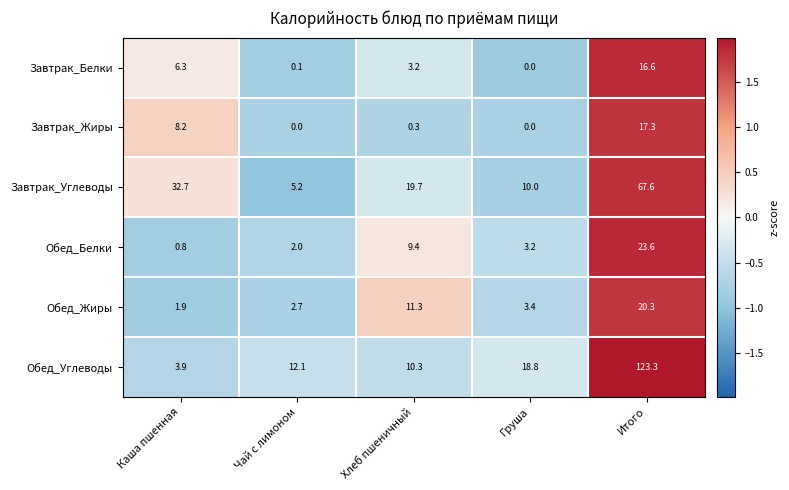

Which series has the largest total across all categories?

Обед_Углеводы